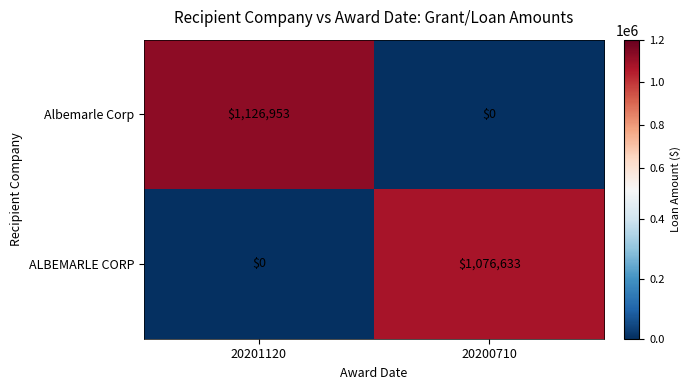

What is the total value across all series at 20200710?

1076633